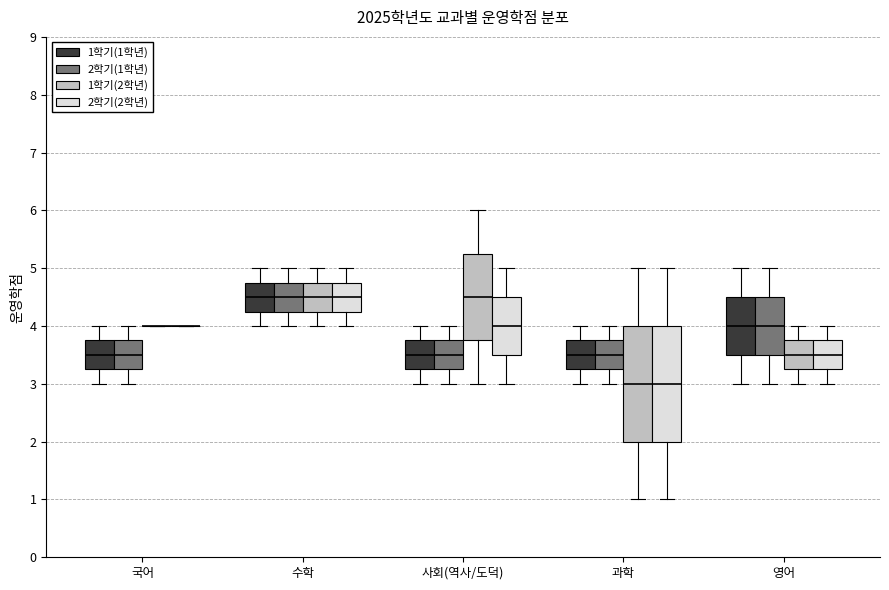

Reading left to right, read every box against the y-axis: the position of its median line, the range the box covers, and the ends of its whiskers. The values are not printed on the chart, so give them approximately, as read against the axis.

국어 (1학기(1학년)): median 3.5, box 3.3 to 3.8, whiskers 3.0 to 4.0
국어 (2학기(1학년)): median 3.5, box 3.3 to 3.8, whiskers 3.0 to 4.0
국어 (1학기(2학년)): box collapsed to a line at 4.0, whiskers 4.0 to 4.0
국어 (2학기(2학년)): box collapsed to a line at 4.0, whiskers 4.0 to 4.0
수학 (1학기(1학년)): median 4.5, box 4.3 to 4.8, whiskers 4.0 to 5.0
수학 (2학기(1학년)): median 4.5, box 4.3 to 4.8, whiskers 4.0 to 5.0
수학 (1학기(2학년)): median 4.5, box 4.3 to 4.8, whiskers 4.0 to 5.0
수학 (2학기(2학년)): median 4.5, box 4.3 to 4.8, whiskers 4.0 to 5.0
사회(역사/도덕) (1학기(1학년)): median 3.5, box 3.3 to 3.8, whiskers 3.0 to 4.0
사회(역사/도덕) (2학기(1학년)): median 3.5, box 3.3 to 3.8, whiskers 3.0 to 4.0
사회(역사/도덕) (1학기(2학년)): median 4.5, box 3.8 to 5.3, whiskers 3.0 to 6.0
사회(역사/도덕) (2학기(2학년)): median 4.0, box 3.5 to 4.5, whiskers 3.0 to 5.0
과학 (1학기(1학년)): median 3.5, box 3.3 to 3.8, whiskers 3.0 to 4.0
과학 (2학기(1학년)): median 3.5, box 3.3 to 3.8, whiskers 3.0 to 4.0
과학 (1학기(2학년)): median 3.0, box 2.0 to 4.0, whiskers 1.0 to 5.0
과학 (2학기(2학년)): median 3.0, box 2.0 to 4.0, whiskers 1.0 to 5.0
영어 (1학기(1학년)): median 4.0, box 3.5 to 4.5, whiskers 3.0 to 5.0
영어 (2학기(1학년)): median 4.0, box 3.5 to 4.5, whiskers 3.0 to 5.0
영어 (1학기(2학년)): median 3.5, box 3.3 to 3.8, whiskers 3.0 to 4.0
영어 (2학기(2학년)): median 3.5, box 3.3 to 3.8, whiskers 3.0 to 4.0